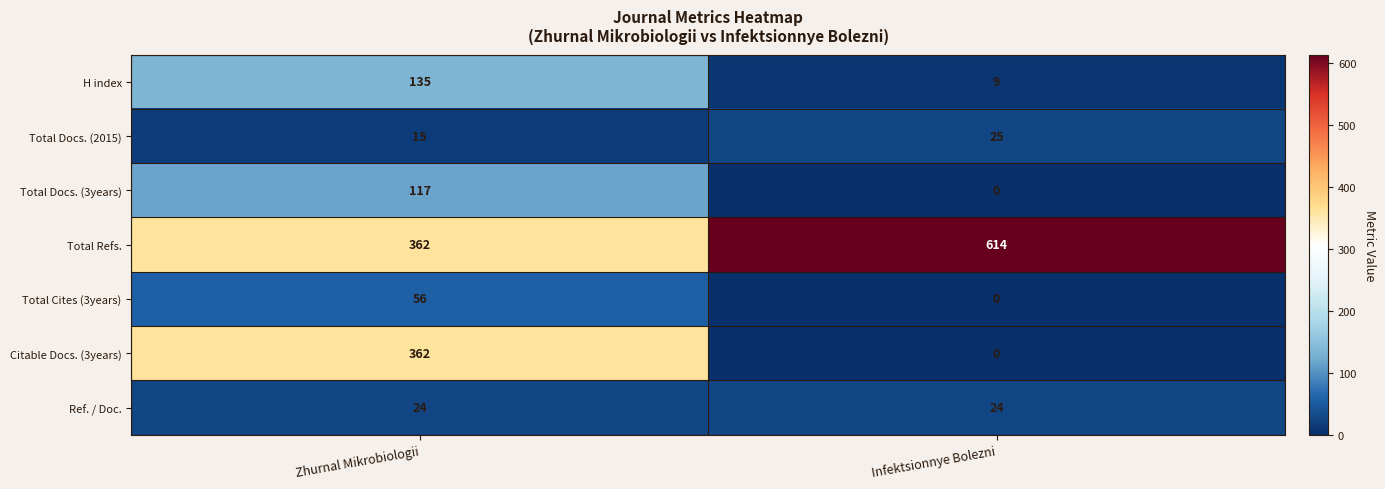

The value of Total Cites (3years) at Zhurnal Mikrobiologii is 23. True or false?

False